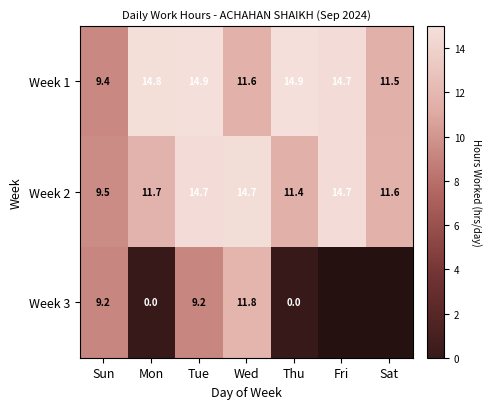

How many data points does each series have?

7